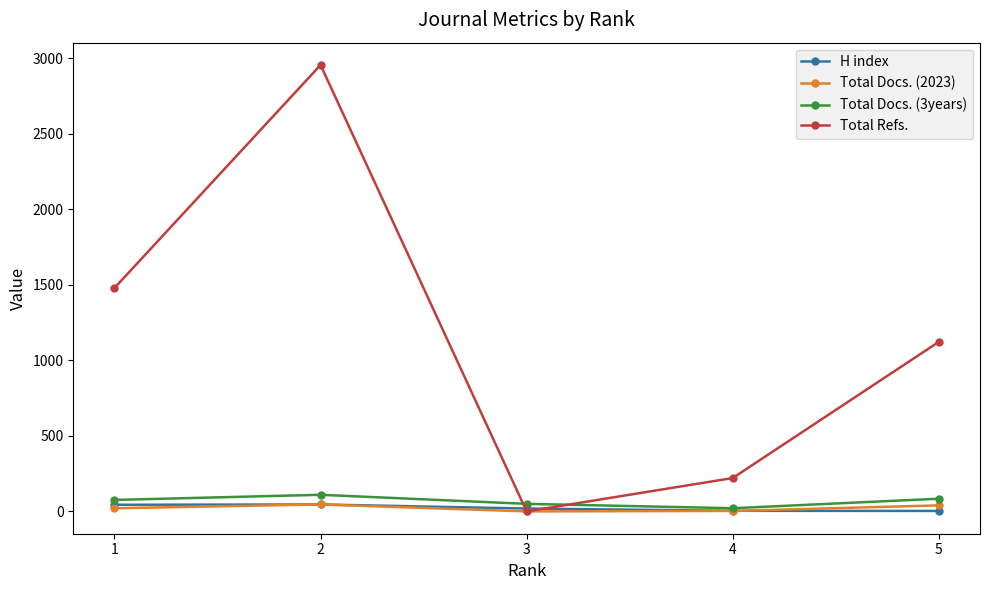

Which series has the largest total across all categories?

Total Refs.